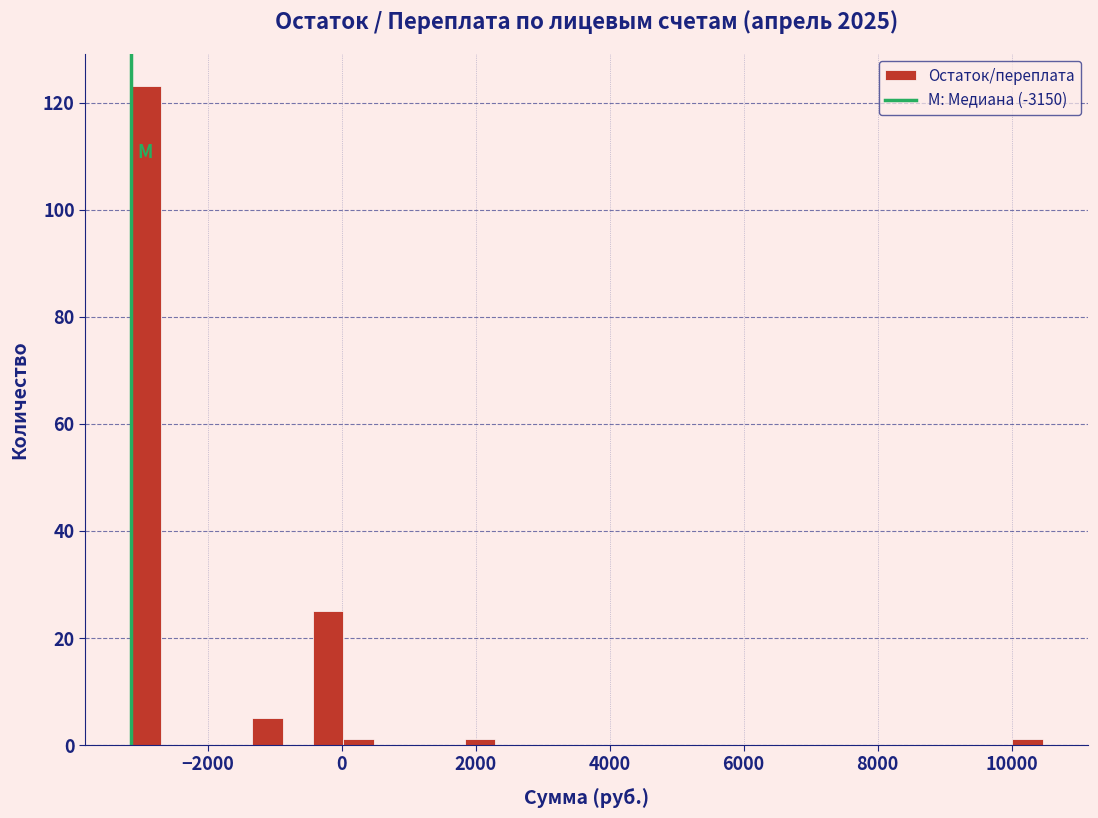

Read against the x-axis, roughly where is the centre of the tallest bar?

-3000